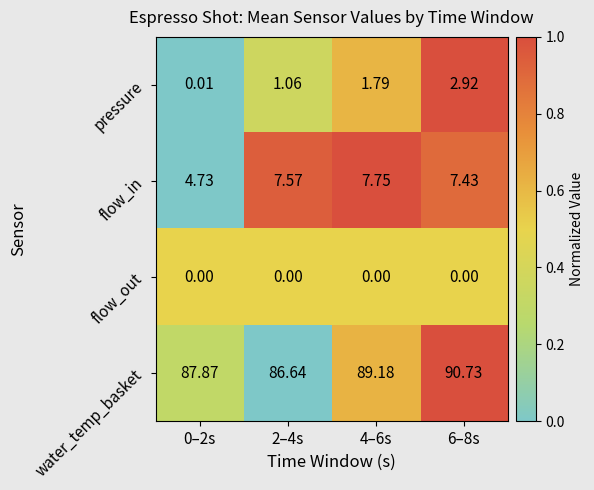

Which series has the widest spread of values?

water_temp_basket